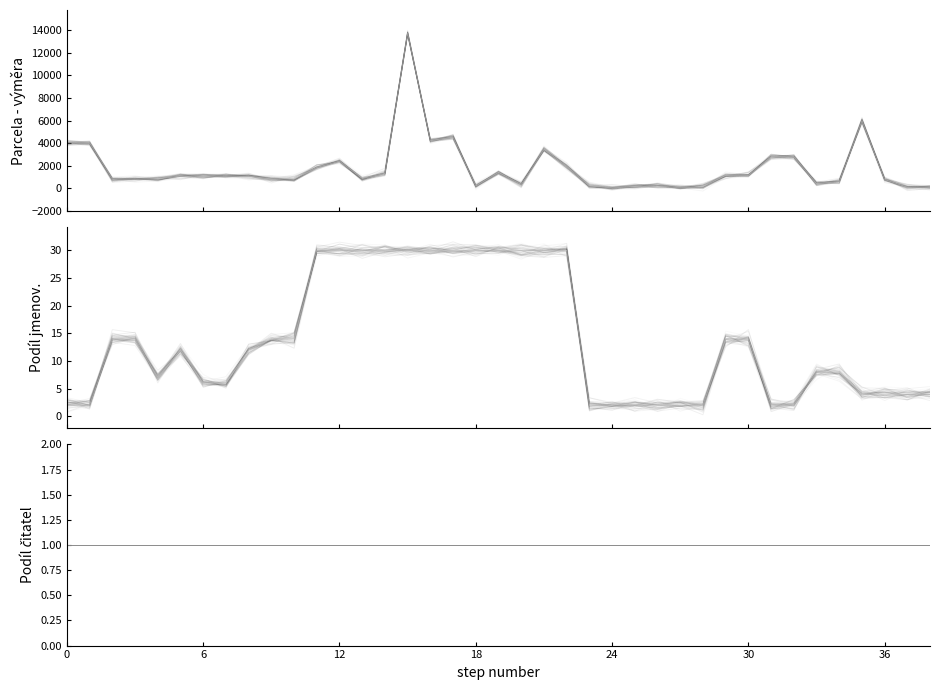

Reading left to right, transcribe all the data shown in this chart.

Parcela - výměra: 4025	4025	839	839	839	1096	1096	1096	1096	839	839	1853	2423	895	1324	13726	4241	4531	226	1433	355	3446	1975	226	50	168	226	50	168	1166	1166	2802	2802	432	604	5992	791	108	108
Podíl jmenov.: 2	2	14	14	7	12	6	6	12	14	14	30	30	30	30	30	30	30	30	30	30	30	30	2	2	2	2	2	2	14	14	2	2	8	8	4	4	4	4
Podíl čitatel: 1	1	1	1	1	1	1	1	1	1	1	1	1	1	1	1	1	1	1	1	1	1	1	1	1	1	1	1	1	1	1	1	1	1	1	1	1	1	1